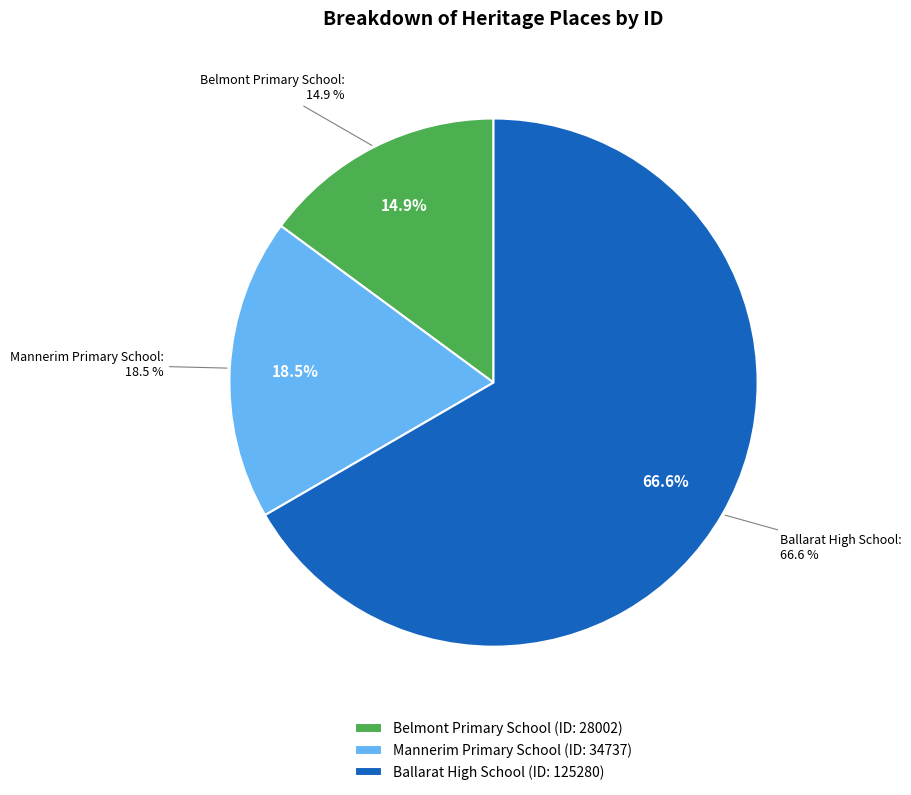

Rank the categories by value from lowest to highest.

Belmont Primary School, Mannerim Primary School, Ballarat High School